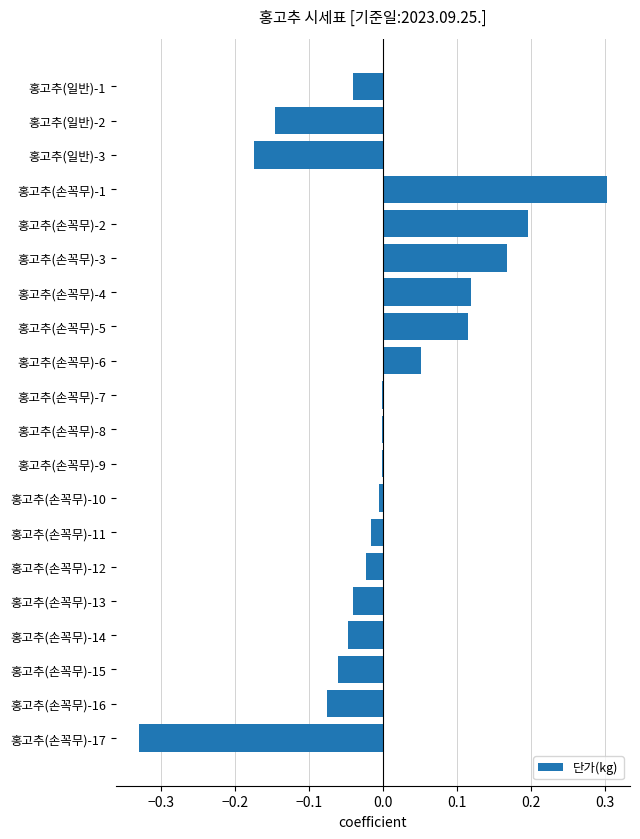

What is the maximum value shown in the chart?

0.3